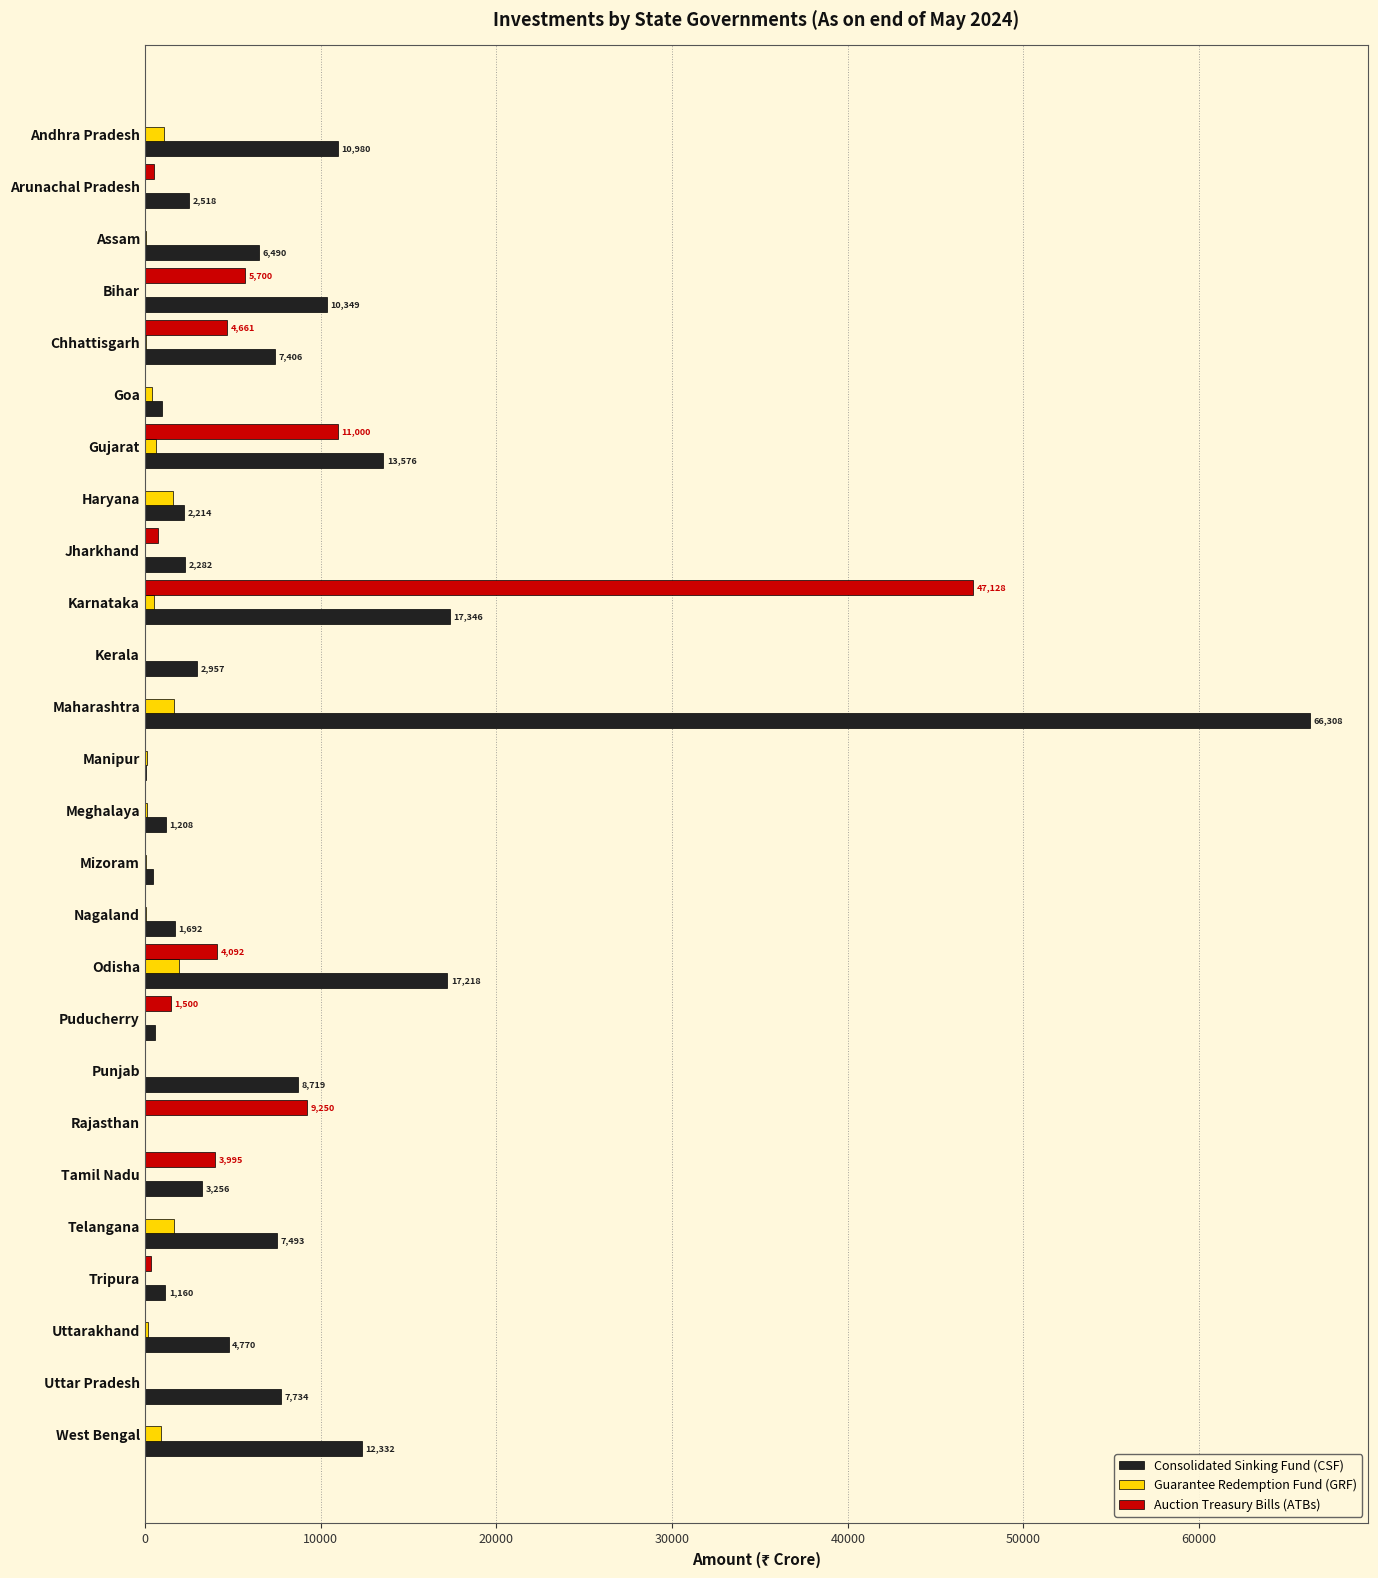

Which series has the largest total across all categories?

Consolidated Sinking Fund (CSF)